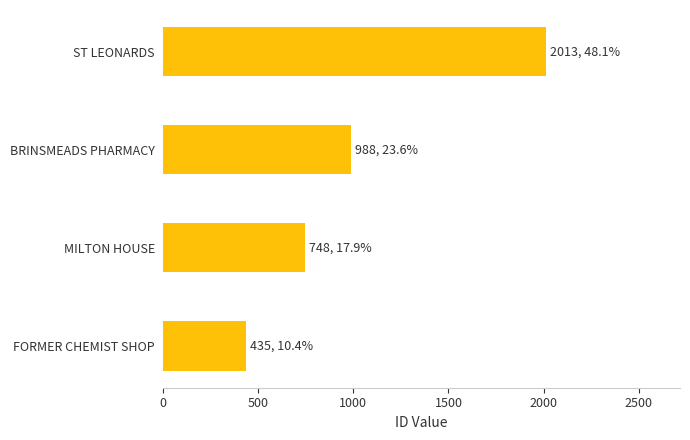

Count the number of data series in this chart.

1